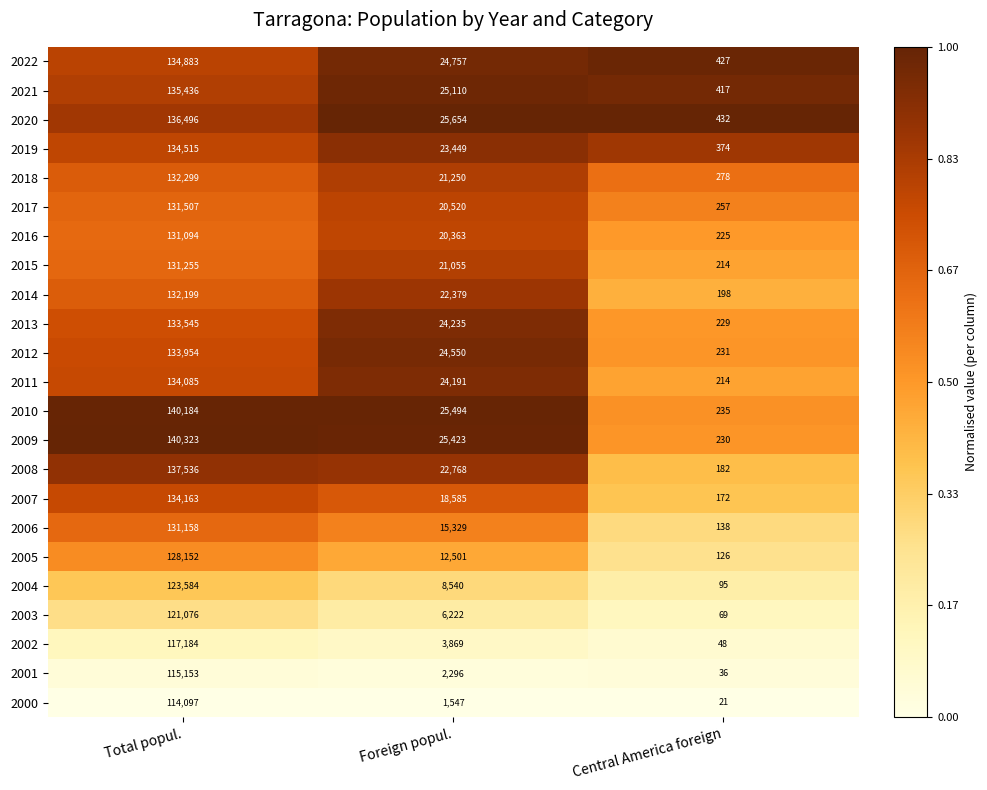

Rank the categories by 2010 value from lowest to highest.

Central America foreign, Foreign popul., Total popul.